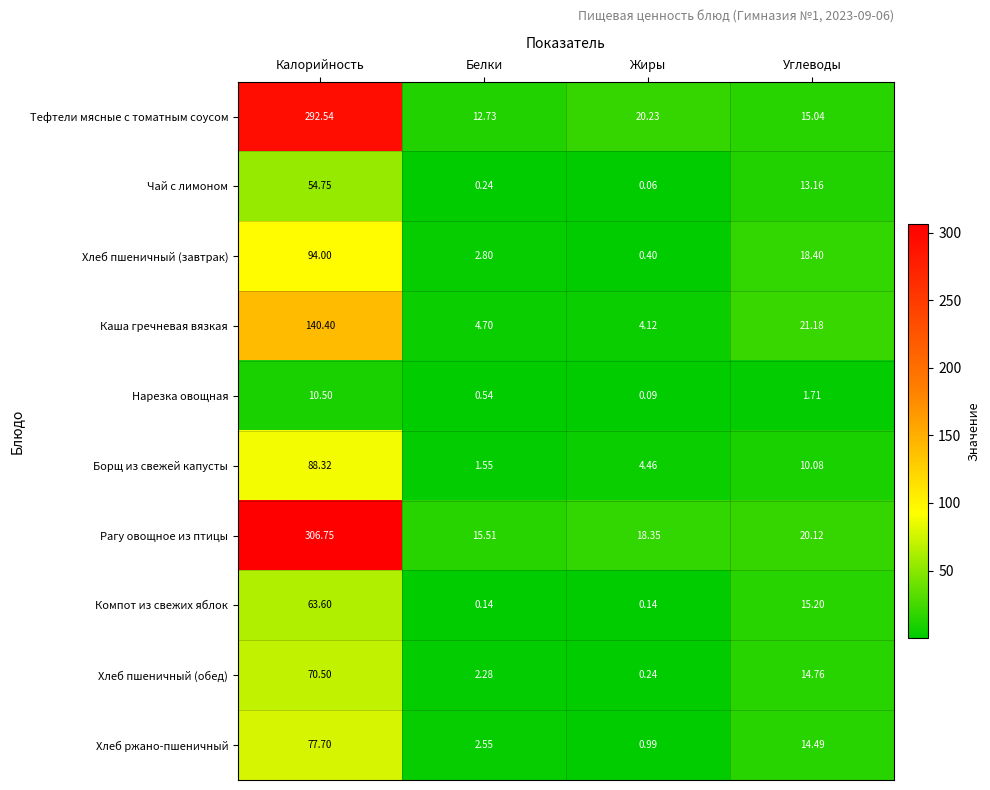

What is the maximum value shown in the chart?

306.8